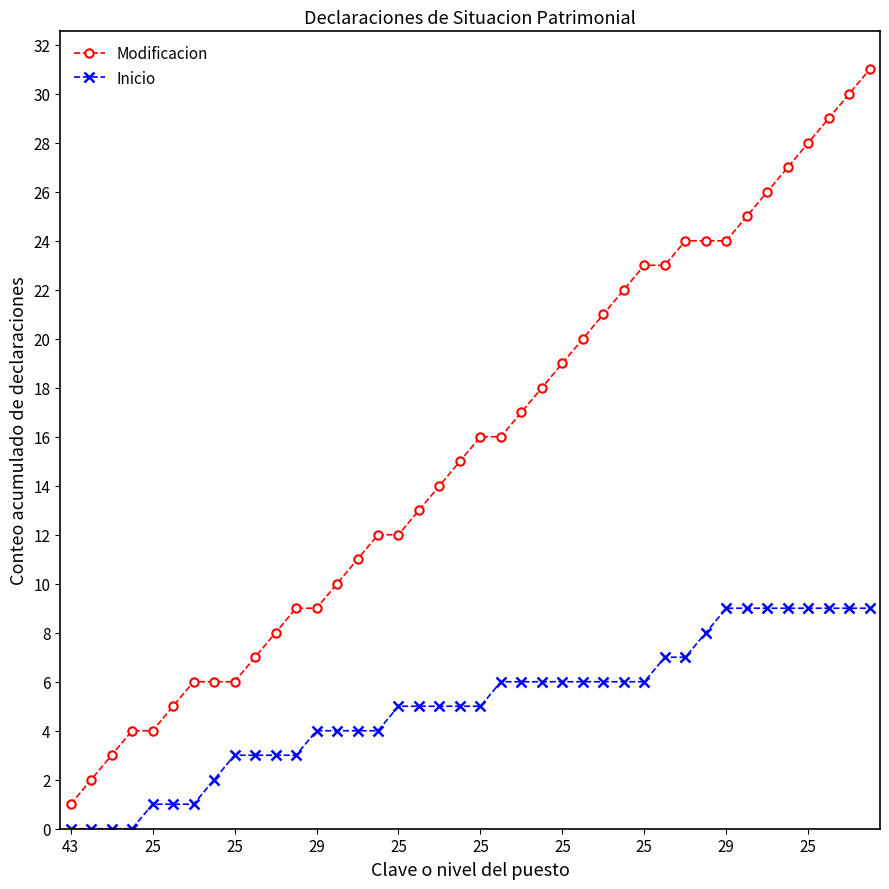

Which series has the largest total across all categories?

Modificacion